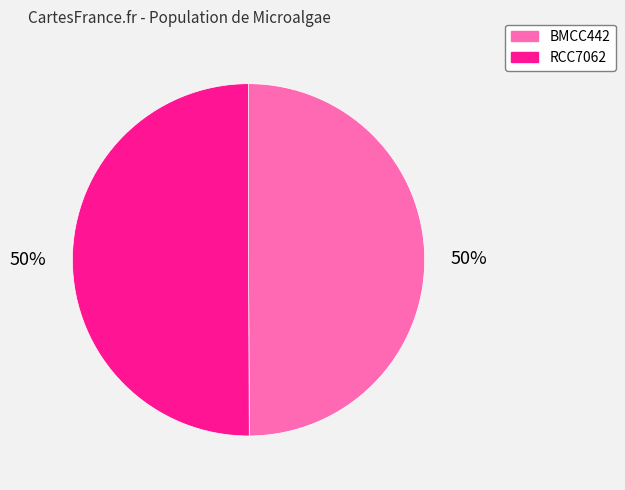

Is it true that RCC7062 is 64% of the pie?

False